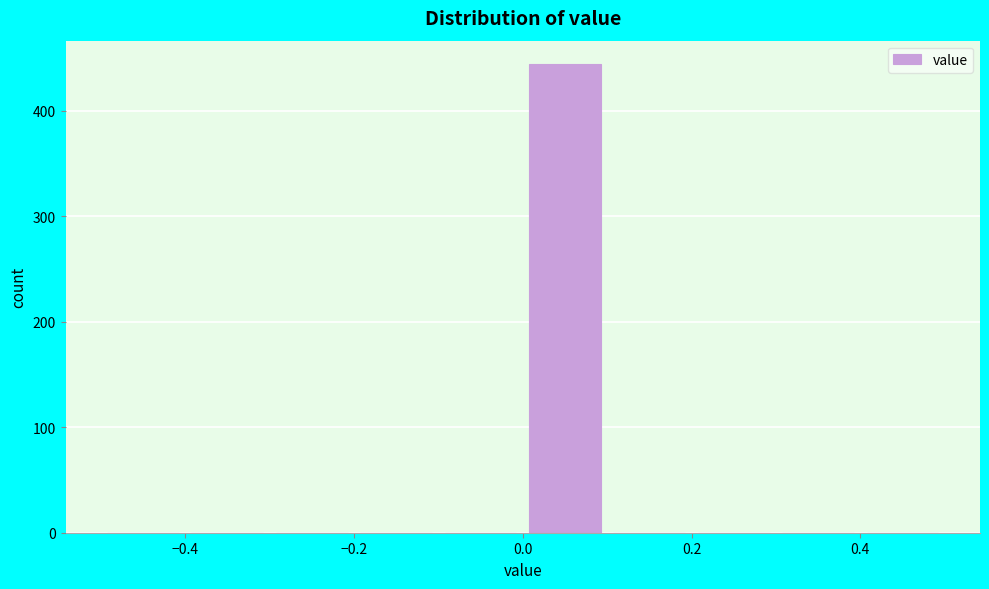

Over which range of the x-axis is the bar tallest?

0.0 to 0.1